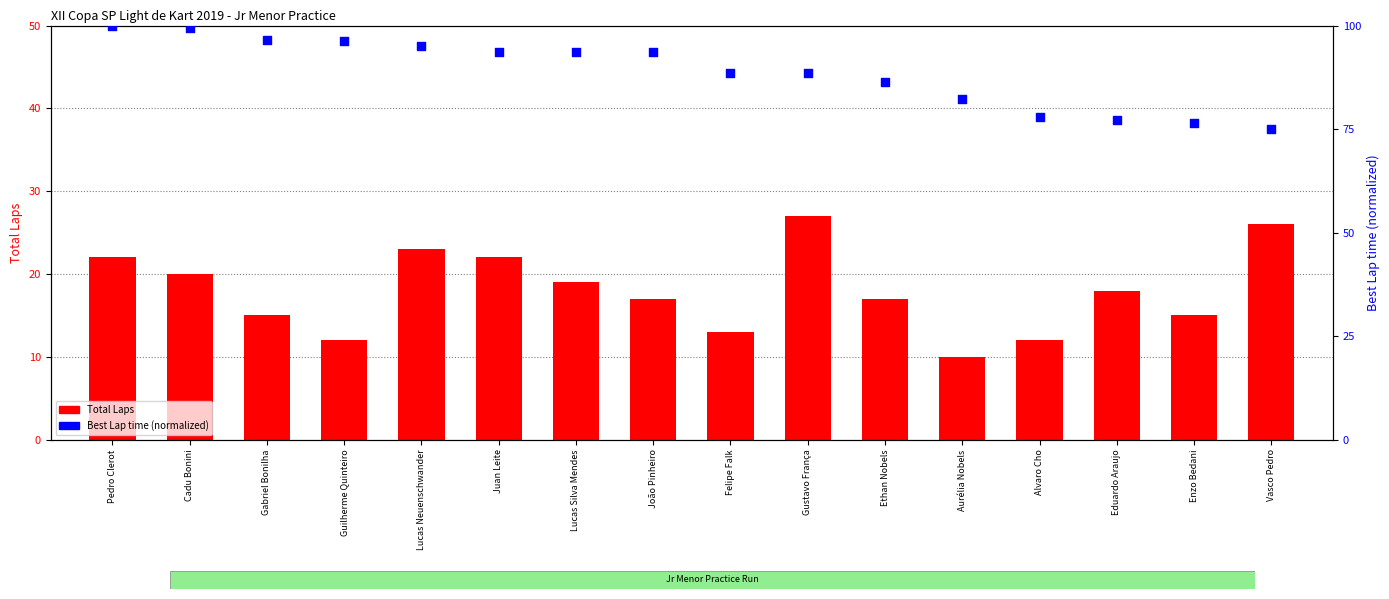

What is the total value across all series at João Pinheiro?

110.7